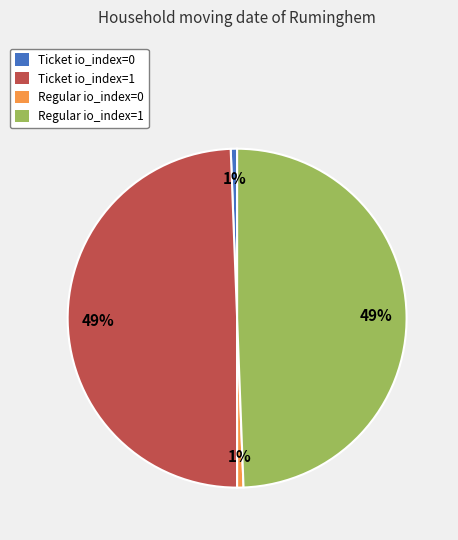

To the nearest percent, what is the combined percentage of Regular io_index=0 and Regular io_index=1?

50%